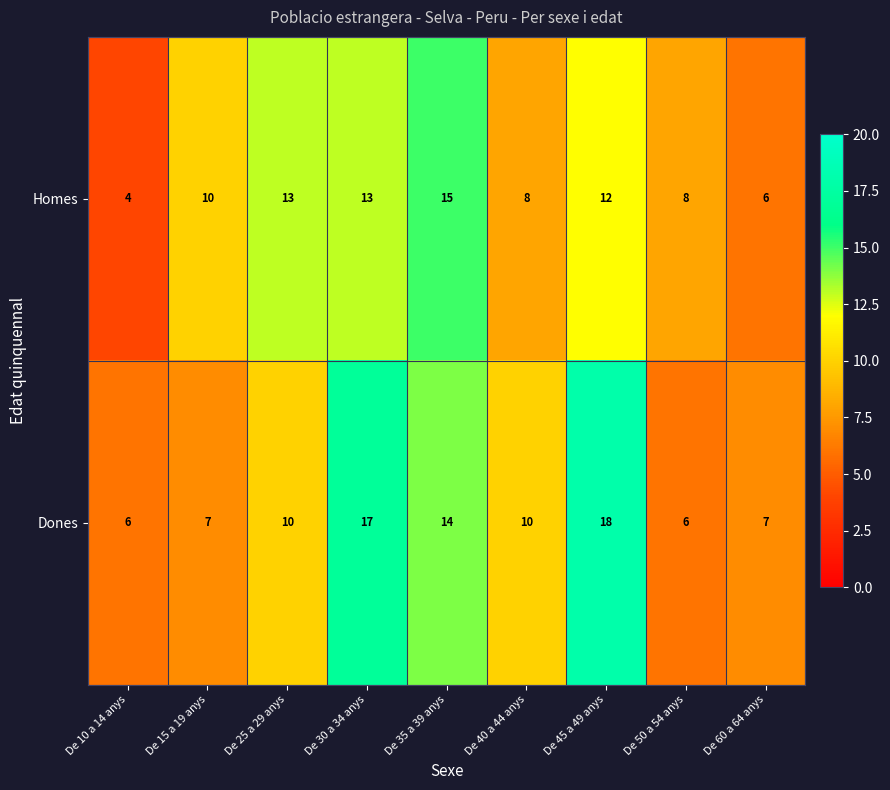

What is the maximum value shown in the chart?

18